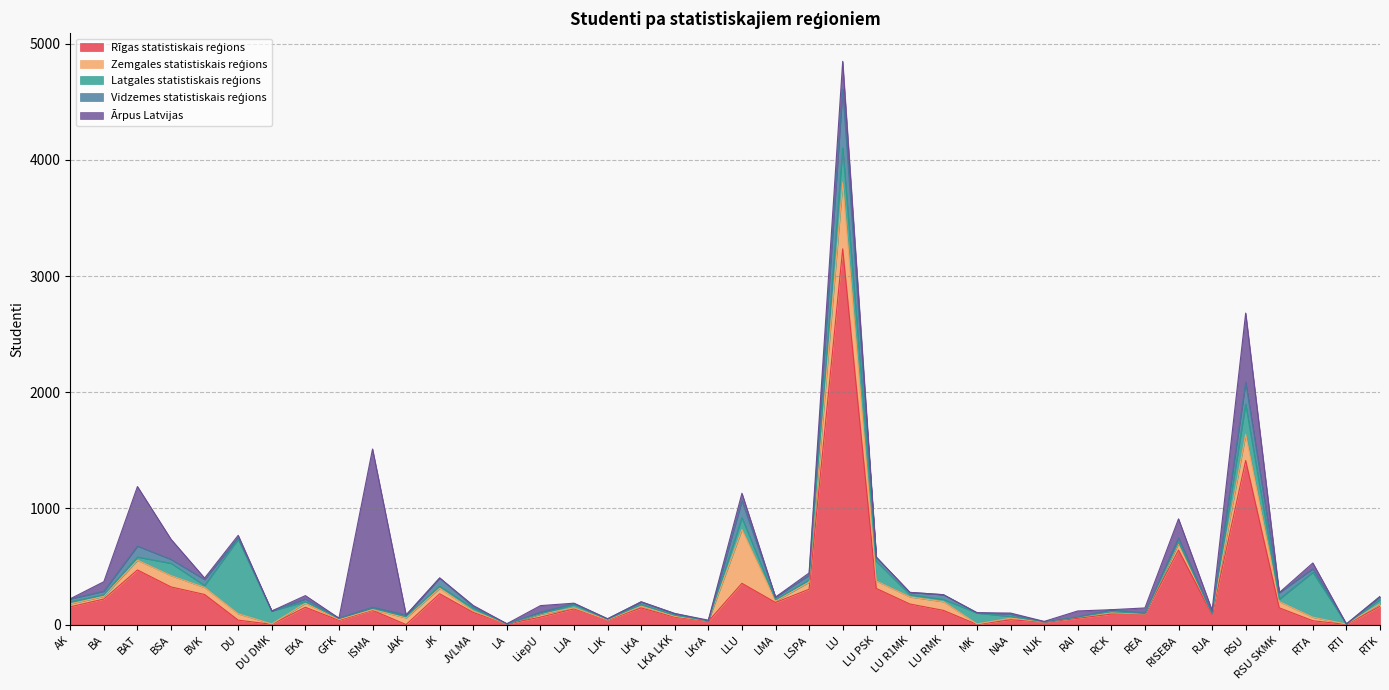

Reading right to left, list all the values displayed in this chart.

Rīgas statistiskais reģions: RTK=158	RTI=2	RTA=34	RSU SKMK=145	RSU=1413	RJA=88	RISEBA=642	REA=92	RCK=91	RAI=55	NJK=23	NAA=42	MK=2	LU RMK=123	LU R1MK=178	LU PSK=312	LU=3235	LSPA=305	LMA=191	LLU=356	LKrA=29	LKA LKK=65	LKA=144	LJK=40	LJA=136	LiepU=65	LA=6	JVLMA=105	JK=266	JAK=1	ISMA=124	GFK=37	EKA=150	DU DMK=3	DU=39	BVK=260	BSA=325	BAT=471	BA=221	AK=154
Zemgales statistiskais reģions: RTK=21	RTI=3	RTA=30	RSU SKMK=54	RSU=225	RJA=6	RISEBA=56	REA=1	RCK=12	RAI=9	NJK=1	NAA=14	MK=4	LU RMK=75	LU R1MK=61	LU PSK=64	LU=569	LSPA=61	LMA=12	LLU=464	LKrA=4	LKA LKK=7	LKA=15	LJK=1	LJA=9	LiepU=24	LA=0	JVLMA=13	JK=48	JAK=58	ISMA=5	GFK=7	EKA=35	DU DMK=3	DU=55	BVK=60	BSA=97	BAT=84	BA=23	AK=25
Latgales statistiskais reģions: RTK=38	RTI=0	RTA=387	RSU SKMK=20	RSU=261	RJA=2	RISEBA=13	REA=4	RCK=9	RAI=2	NJK=1	NAA=15	MK=94	LU RMK=20	LU R1MK=19	LU PSK=170	LU=299	LSPA=20	LMA=12	LLU=101	LKrA=0	LKA LKK=10	LKA=15	LJK=5	LJA=28	LiepU=4	LA=0	JVLMA=23	JK=17	JAK=11	ISMA=17	GFK=10	EKA=13	DU DMK=112	DU=641	BVK=18	BSA=106	BAT=27	BA=14	AK=18
Vidzemes statistiskais reģions: RTK=25	RTI=1	RTA=30	RSU SKMK=56	RSU=188	RJA=1	RISEBA=35	REA=2	RCK=17	RAI=0	NJK=1	NAA=19	MK=3	LU RMK=40	LU R1MK=20	LU PSK=35	LU=507	LSPA=40	LMA=21	LLU=146	LKrA=0	LKA LKK=14	LKA=22	LJK=4	LJA=8	LiepU=15	LA=2	JVLMA=13	JK=71	JAK=13	ISMA=4	GFK=2	EKA=23	DU DMK=0	DU=13	BVK=50	BSA=34	BAT=94	BA=30	AK=25
Ārpus Latvijas: RTK=1	RTI=0	RTA=50	RSU SKMK=1	RSU=595	RJA=26	RISEBA=165	REA=45	RCK=0	RAI=52	NJK=2	NAA=10	MK=0	LU RMK=0	LU R1MK=0	LU PSK=0	LU=239	LSPA=19	LMA=1	LLU=64	LKrA=6	LKA LKK=0	LKA=1	LJK=1	LJA=4	LiepU=56	LA=0	JVLMA=11	JK=0	JAK=0	ISMA=1362	GFK=0	EKA=29	DU DMK=0	DU=21	BVK=13	BSA=173	BAT=513	BA=82	AK=1